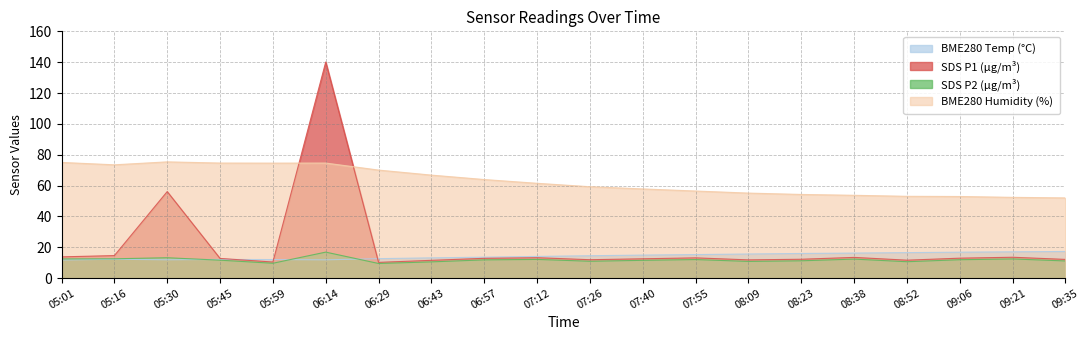

List the labels in order of BME280_temperature value, smallest first.

05:01, 06:14, 05:30, 05:59, 05:45, 05:16, 06:29, 06:43, 06:57, 07:12, 07:26, 07:40, 07:55, 08:09, 08:23, 08:38, 08:52, 09:06, 09:21, 09:35